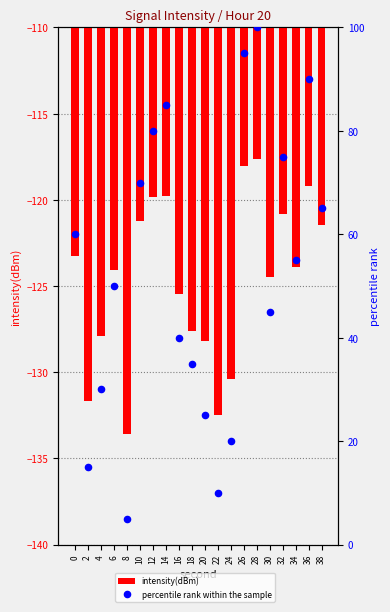

Which series reaches the maximum Y coordinate?

percentile rank within the sample